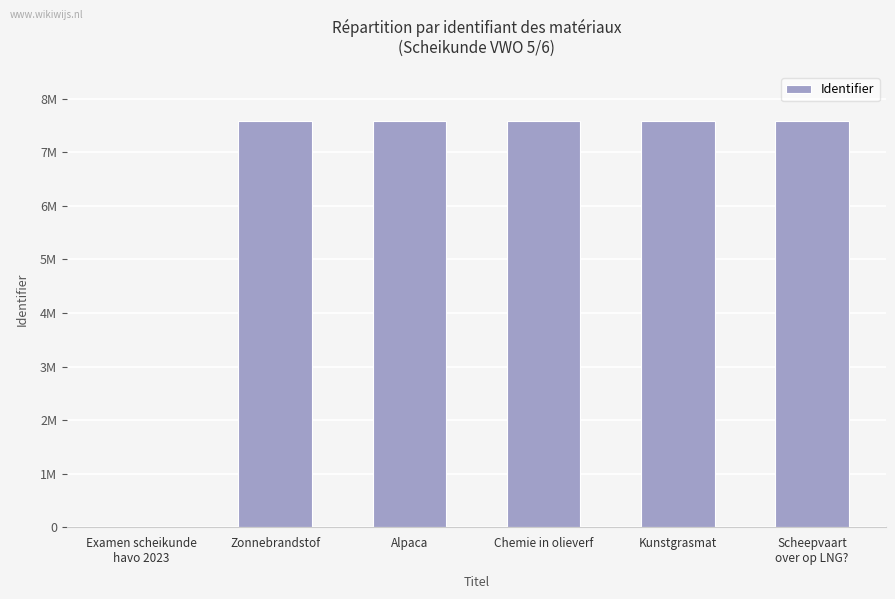

The value at Chemie in olieverf is 7580217. True or false?

True